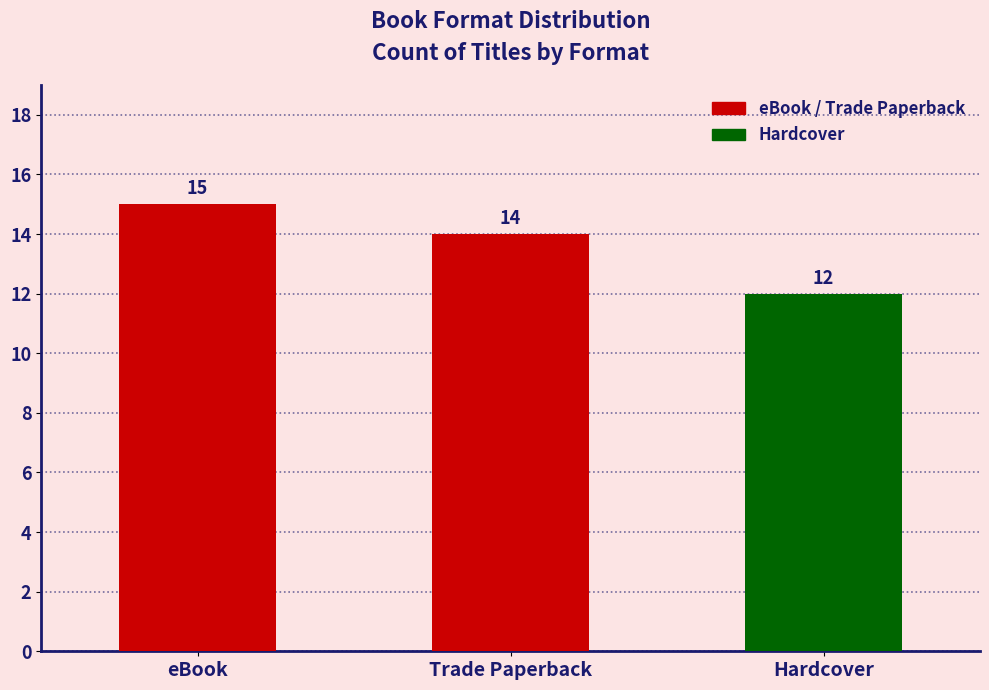

The value at Hardcover is 12. True or false?

True